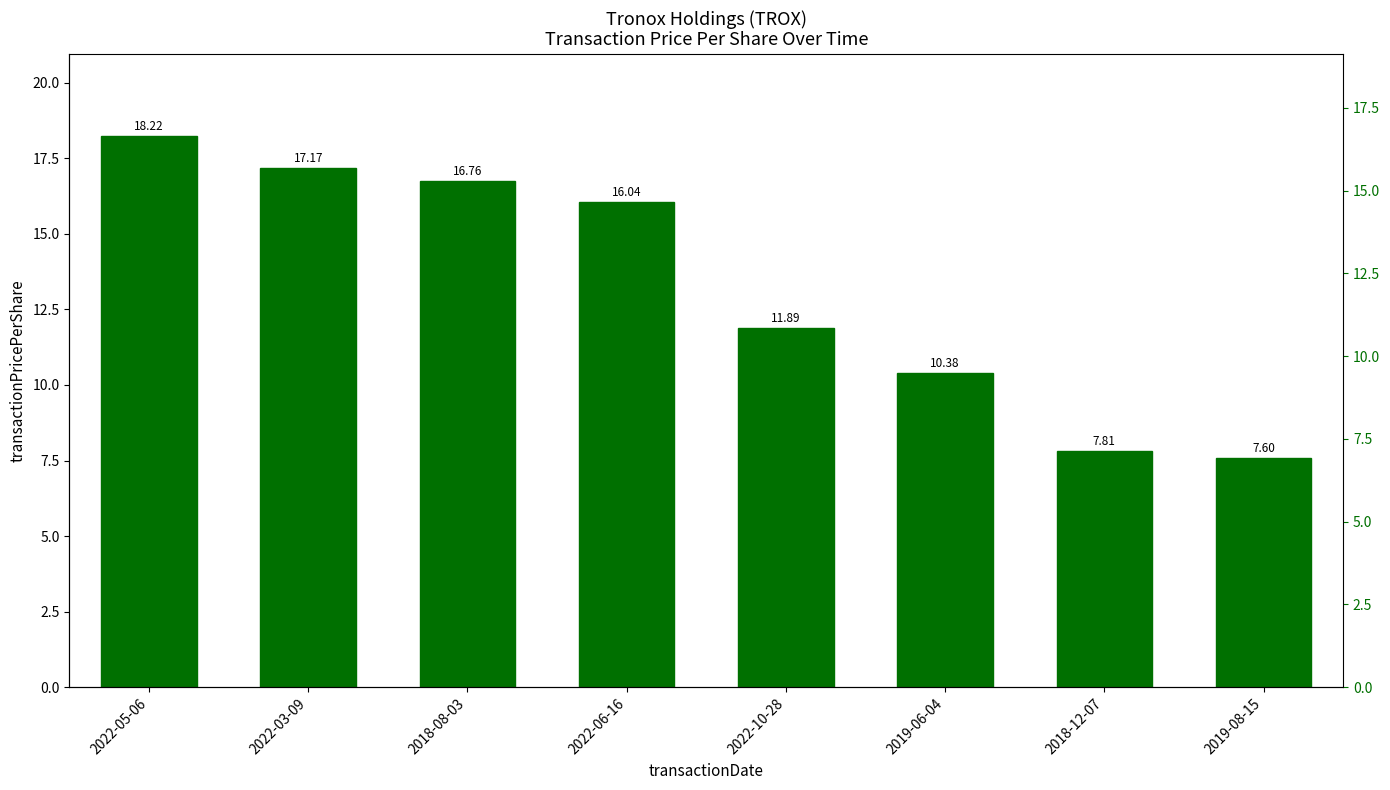

How many distinct data groups are displayed?

1